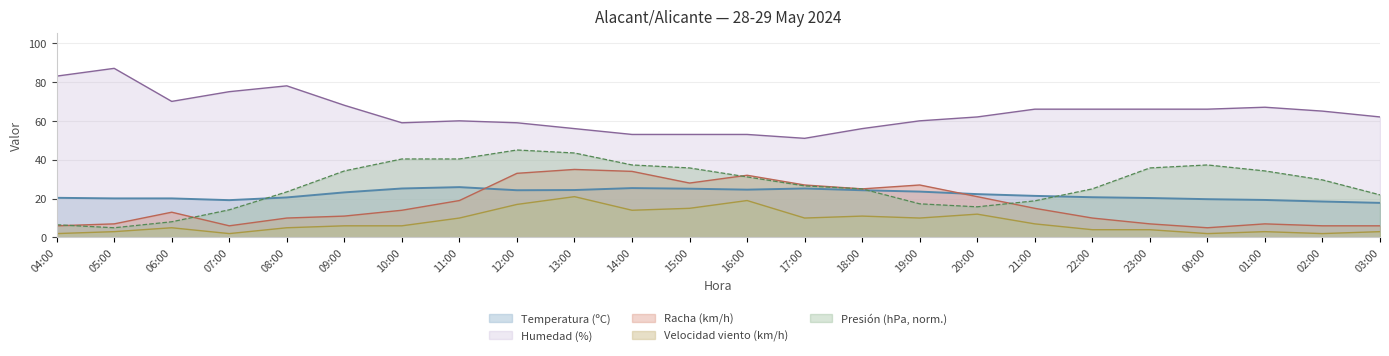

What position from the left is 21:00?

18